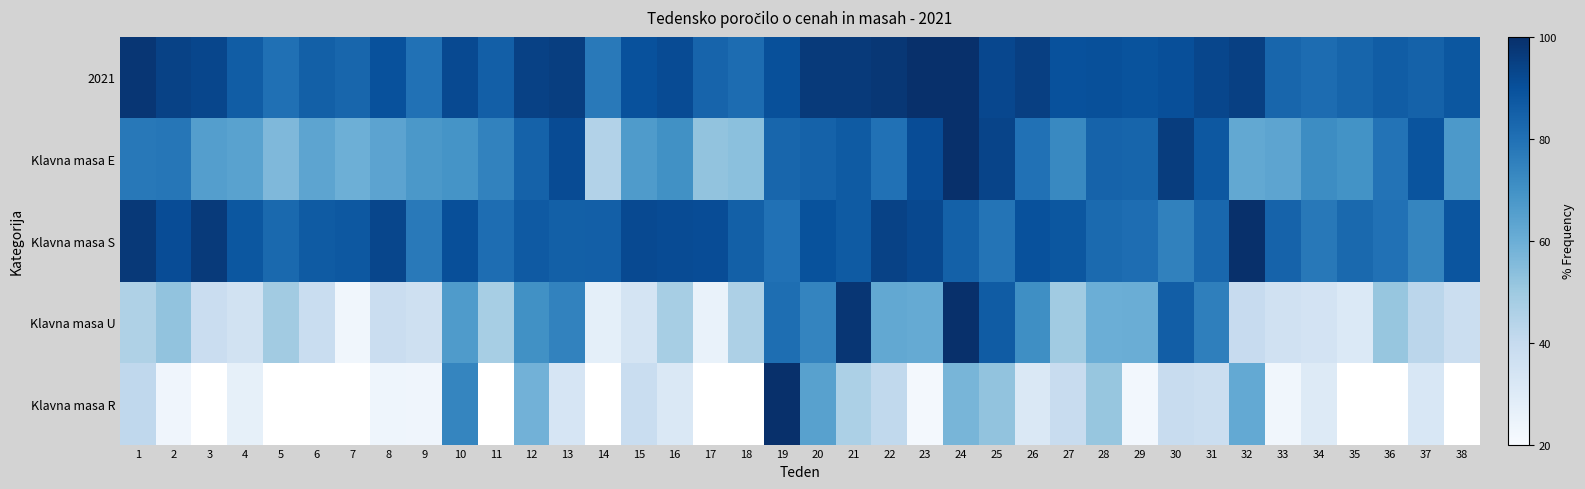

Rank the series at 20 from highest to lowest value.

2021, Klavna masa S, Klavna masa E, Klavna masa U, Klavna masa R